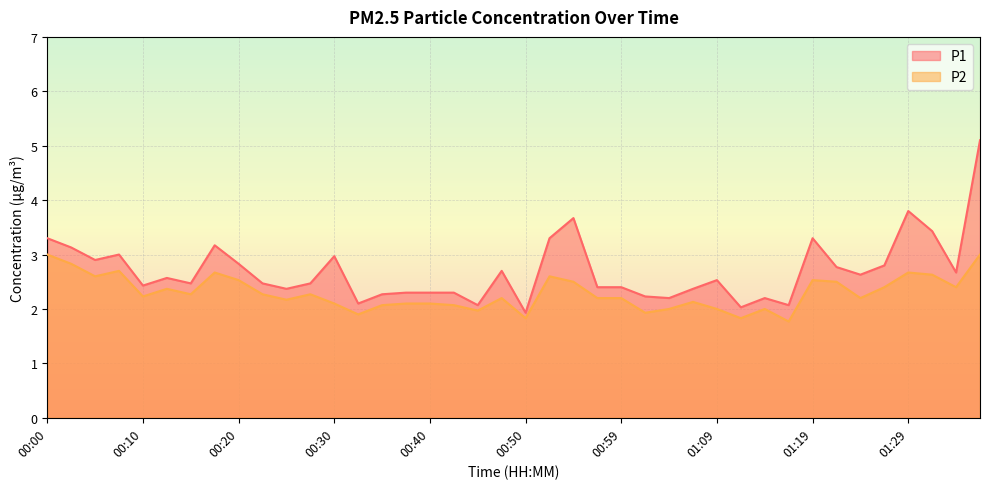

True or false: P1 has a value of 2.8 at 00:20.

True